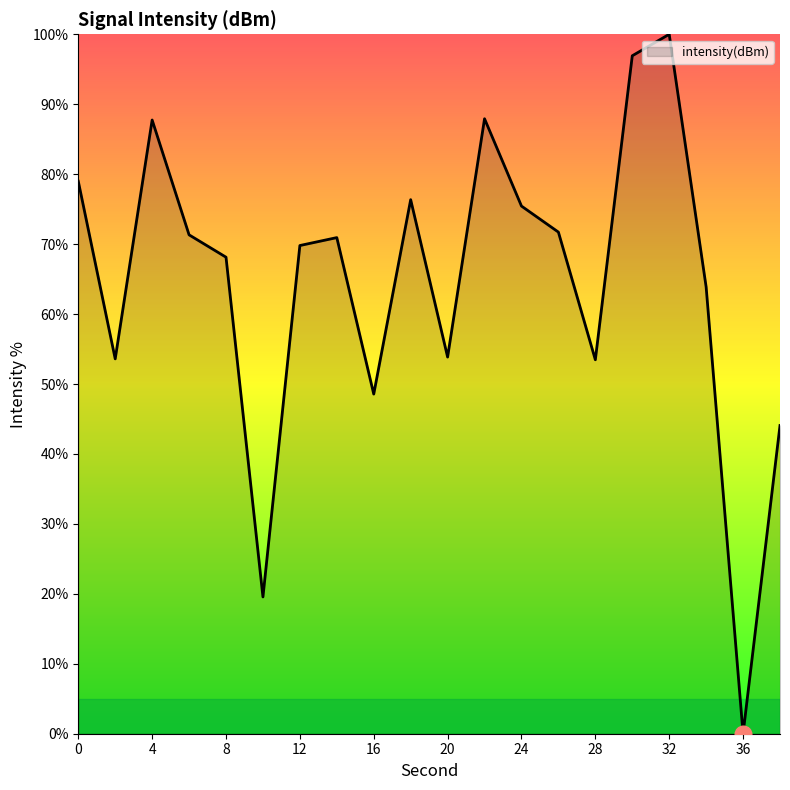

What is the difference between the maximum and minimum values?

100.0